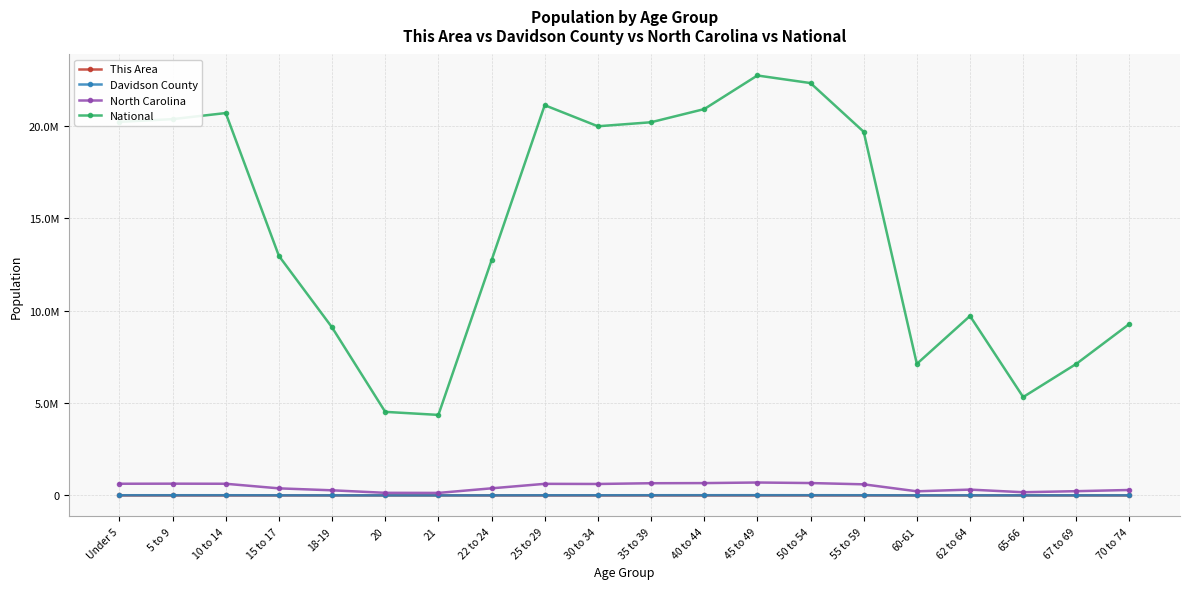

What is the difference between the This Area values at 25 to 29 and 10 to 14?

108